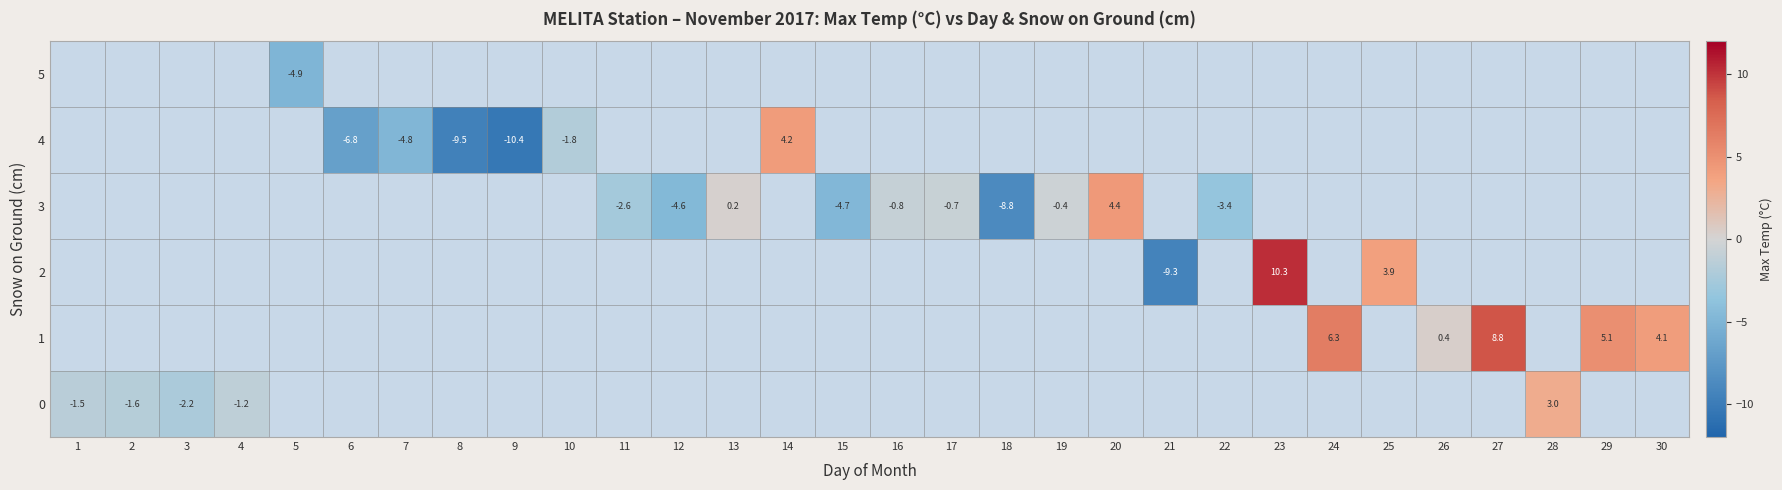

Is it true that 3 equals -8.8 at 18?

True